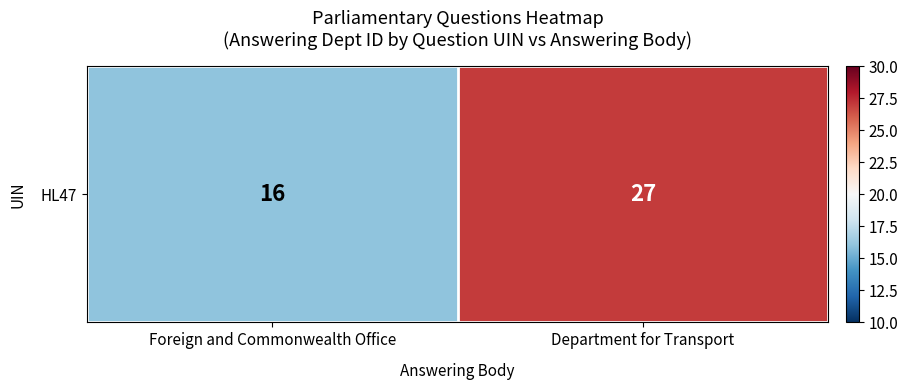

Which label corresponds to the largest value in the chart?

Department for Transport